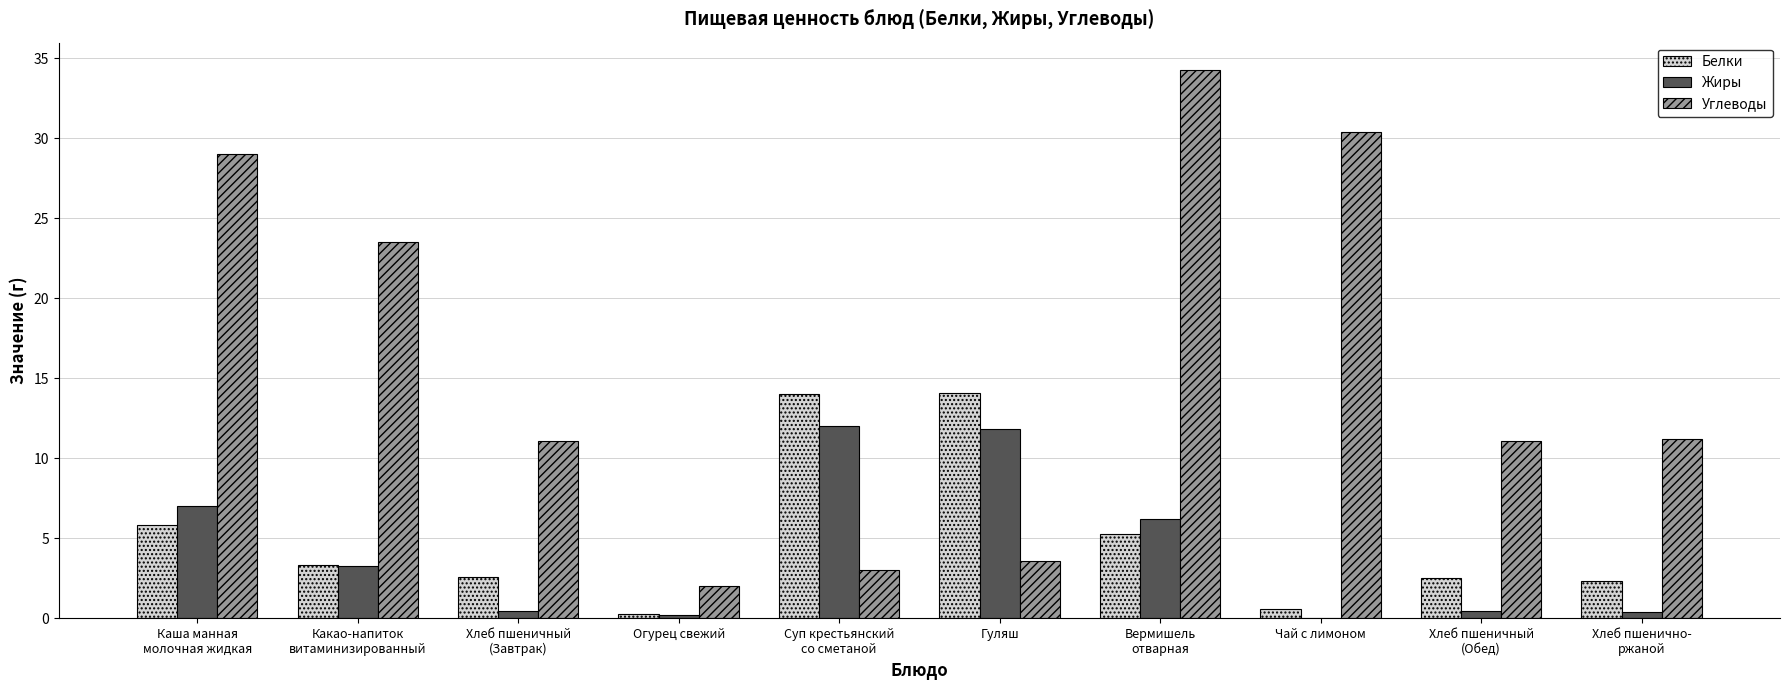

At which category is the sum across all series the highest?

Вермишель
отварная